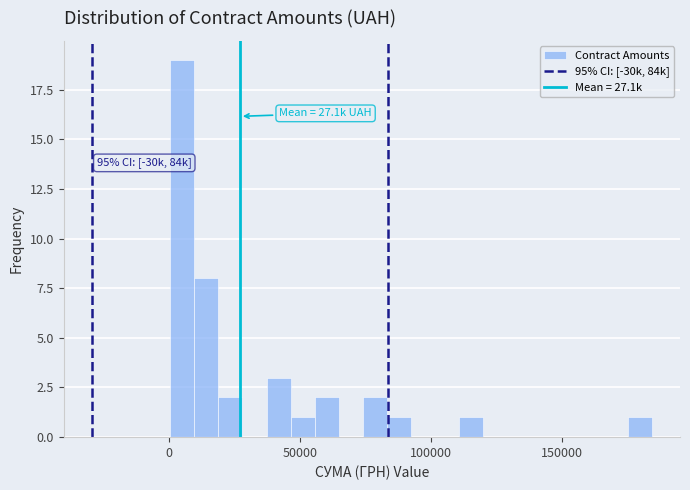

Around what value on the x-axis is the tallest bar? Give the approximate position of its centre, as read against the axis.

5000